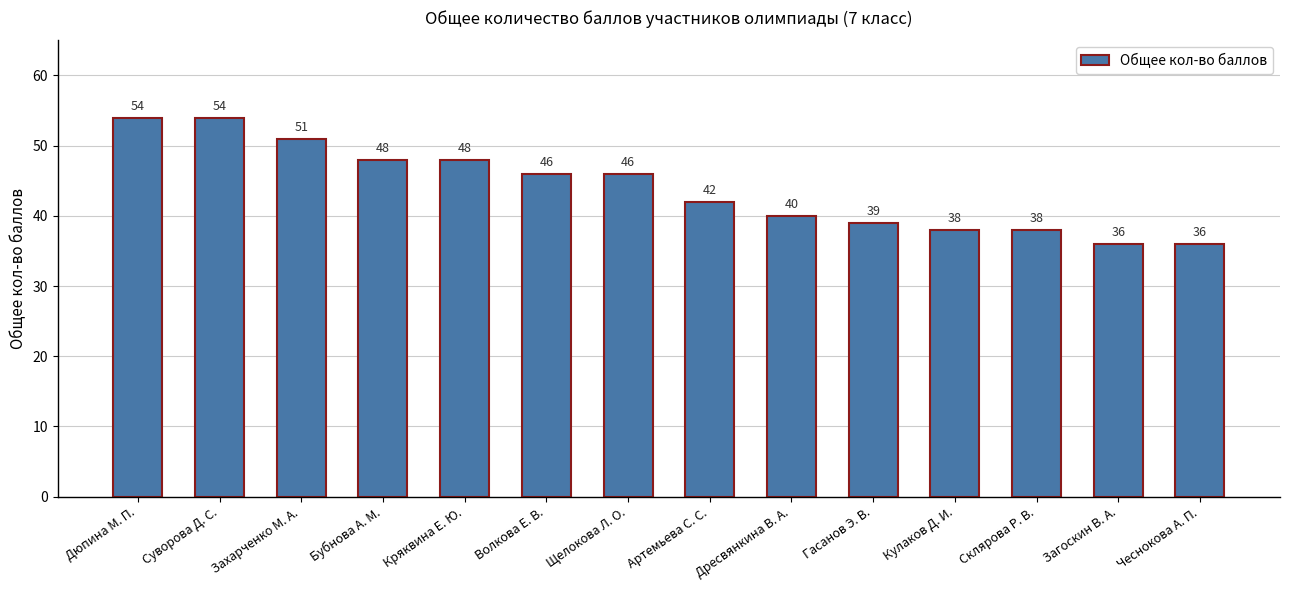

How many bars are there in total?

14